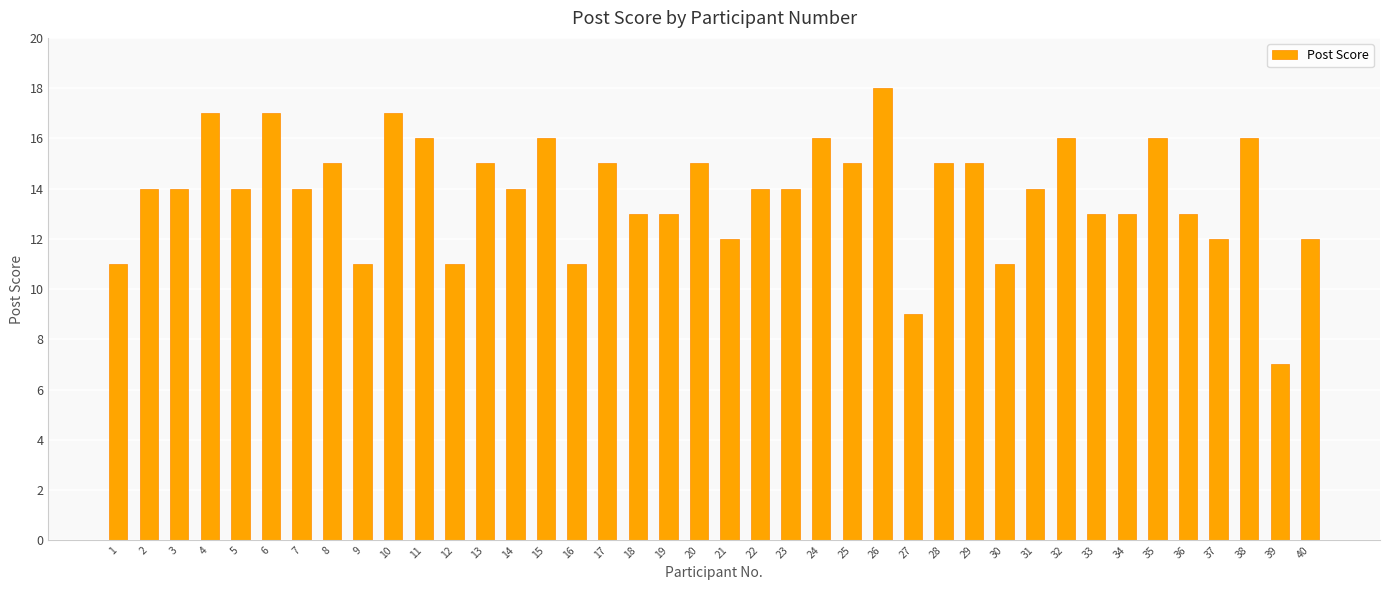

What is the difference between the second highest and second lowest values?

8